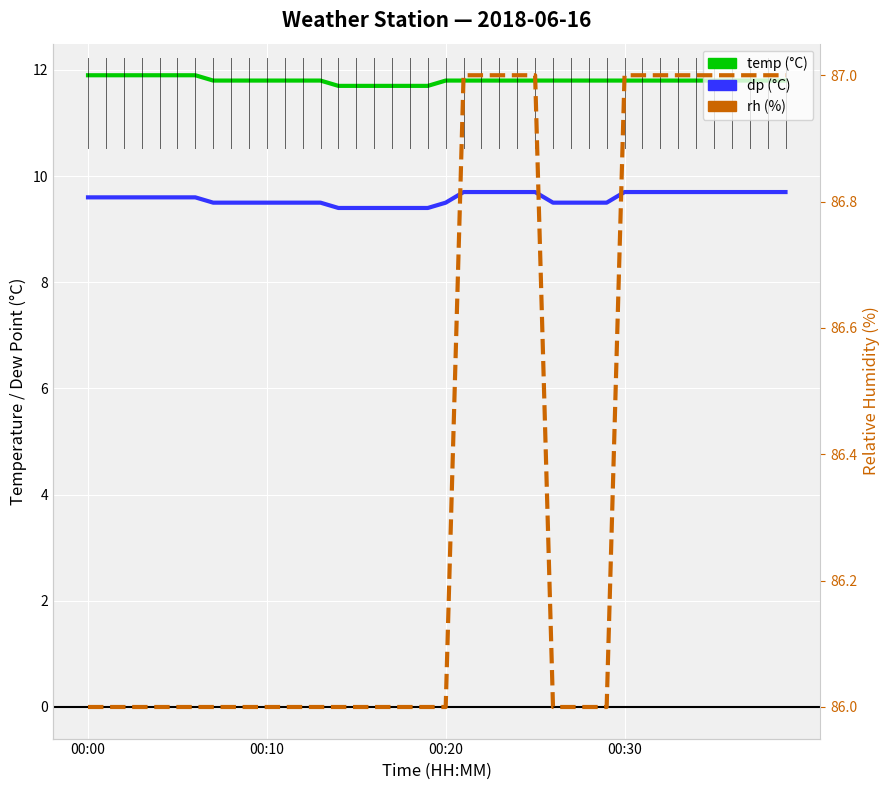

What are all the series names shown in the legend?

temp, dp, rh